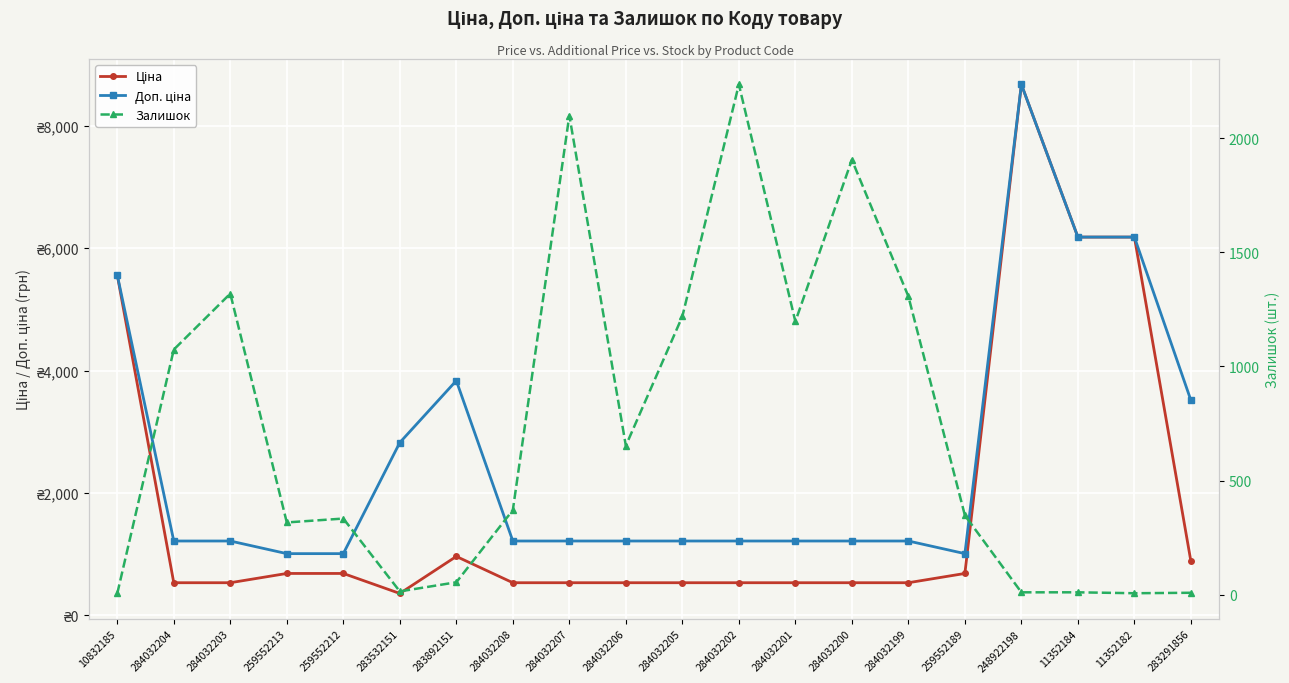

Which series ends up on top after the final intersection of Залишок and Доп. ціна?

Доп. ціна